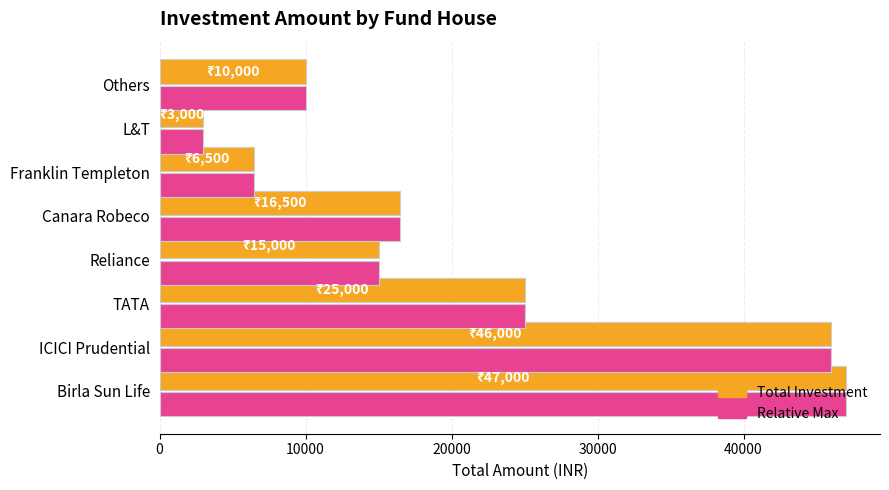

What are all the series names shown in the legend?

Total Investment, Relative Max